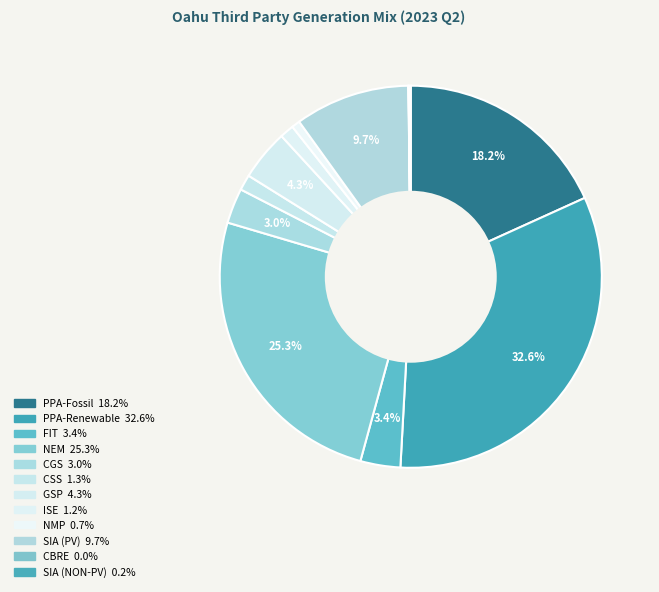

How much of the chart is everything except NMP?

99.3%